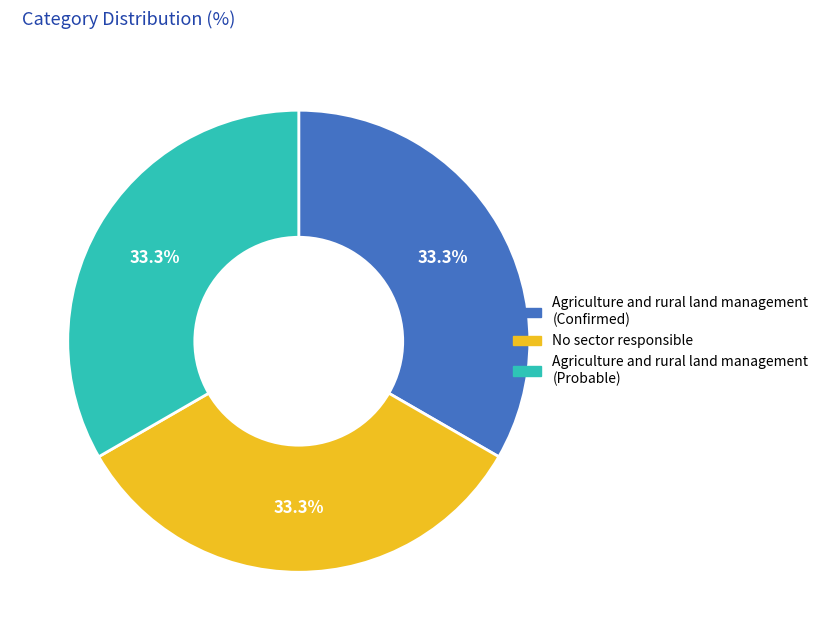

The Agriculture and rural land management (Confirmed) slice represents 28% of the pie. True or false?

False